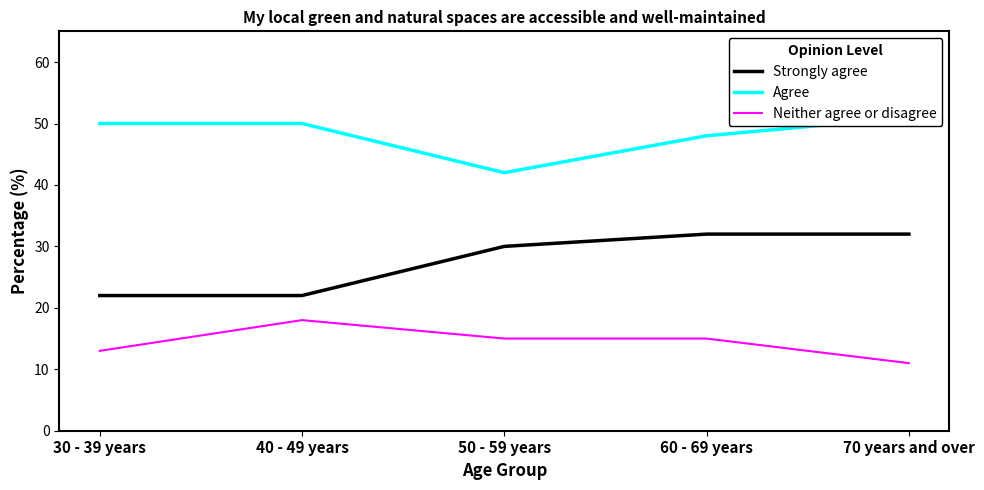

Which label corresponds to the largest value in the chart?

70 years and over